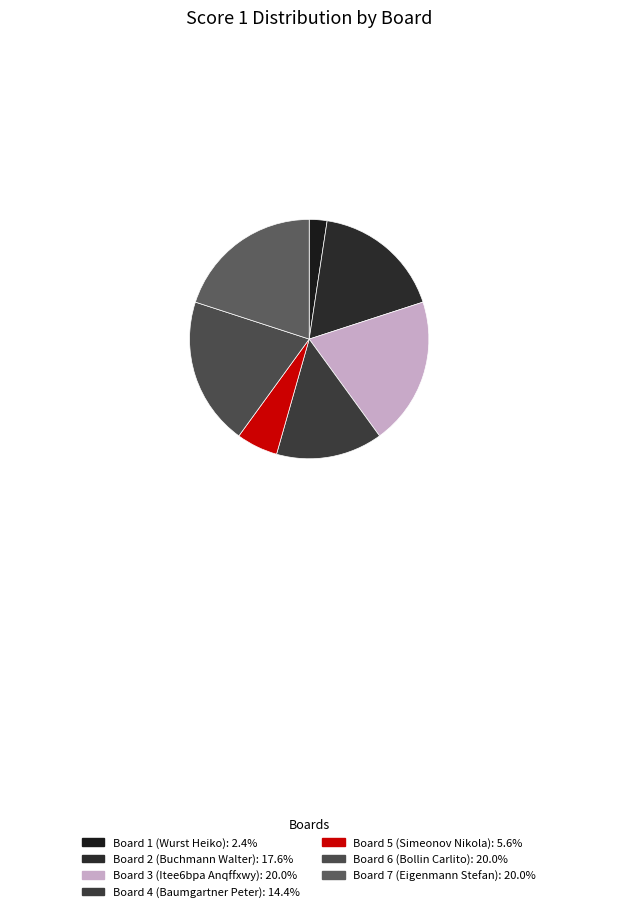

To the nearest percent, what is the difference between the Board 4 and Board 7 slice percentages?

6%